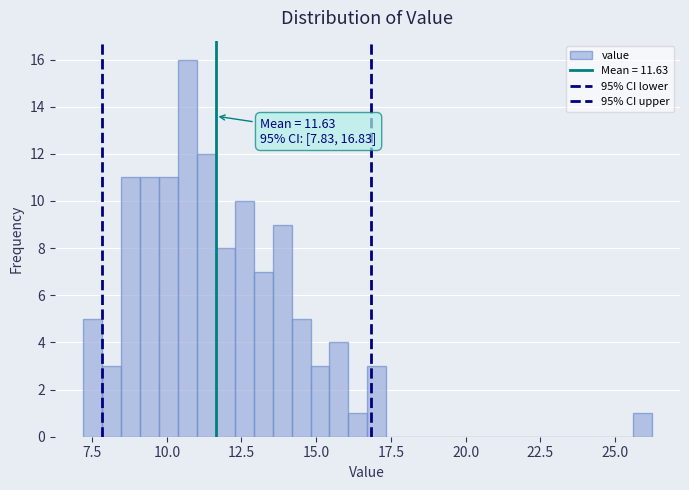

Around what value on the x-axis is the tallest bar? Give the approximate position of its centre, as read against the axis.

10.5